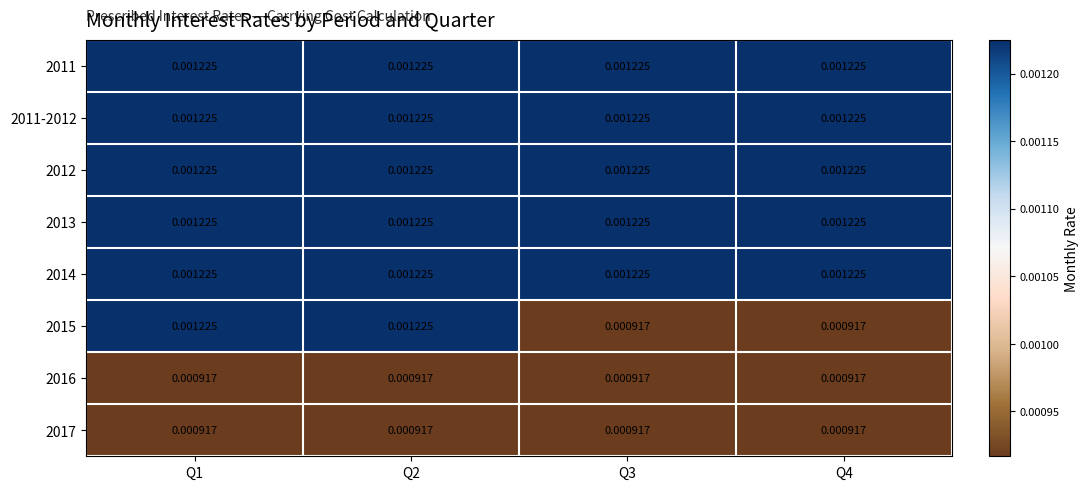

At which category is the sum across all series the highest?

Q1